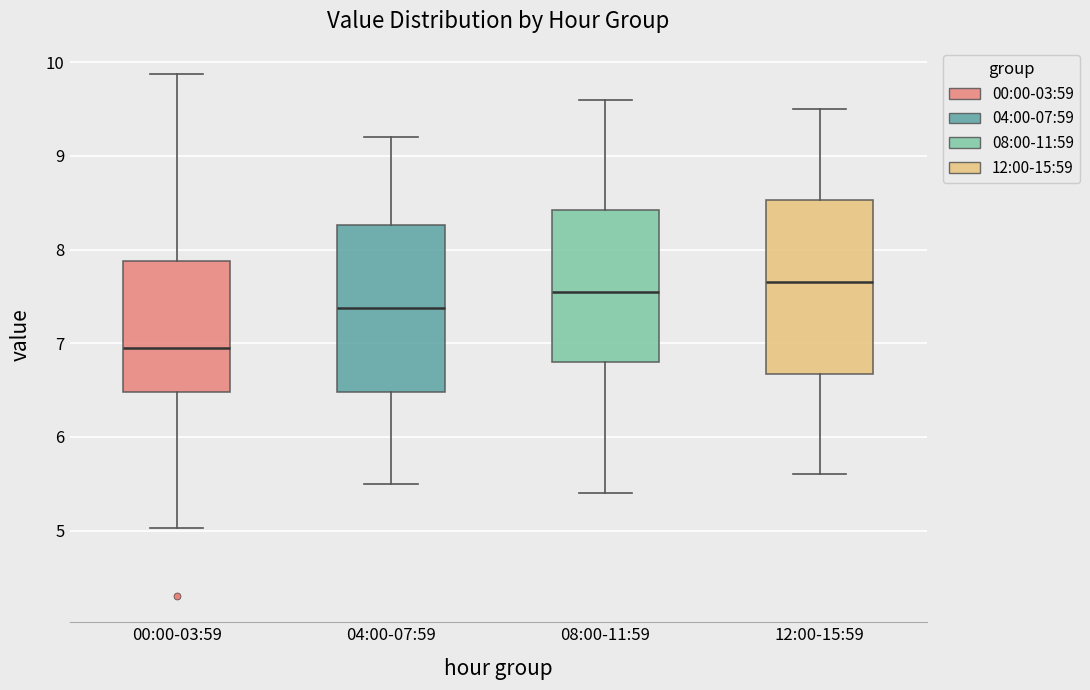

Where does the median line of the box for 08:00-11:59 sit on the y-axis? The values are not printed on the chart, so give them approximately, as read against the axis.

7.6